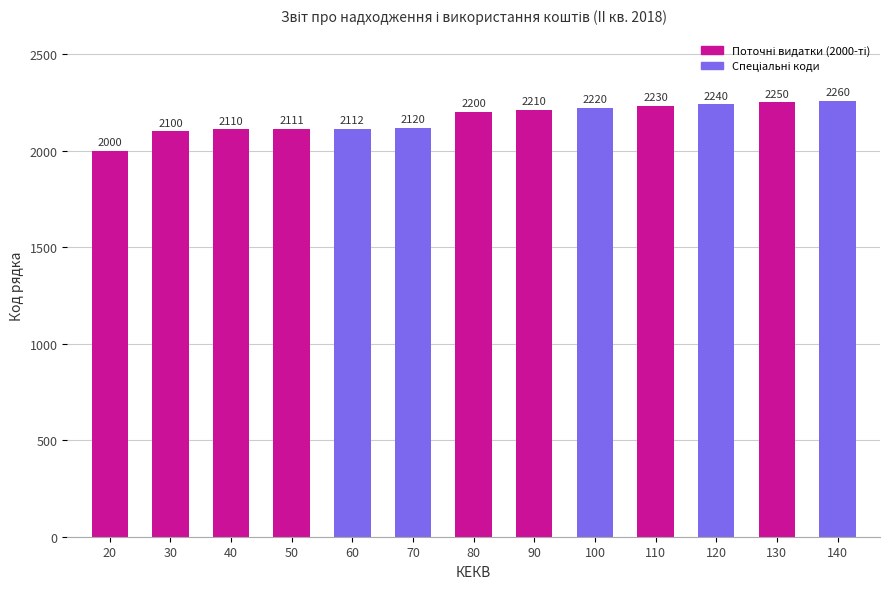

Does the chart contain stacked bars?

No